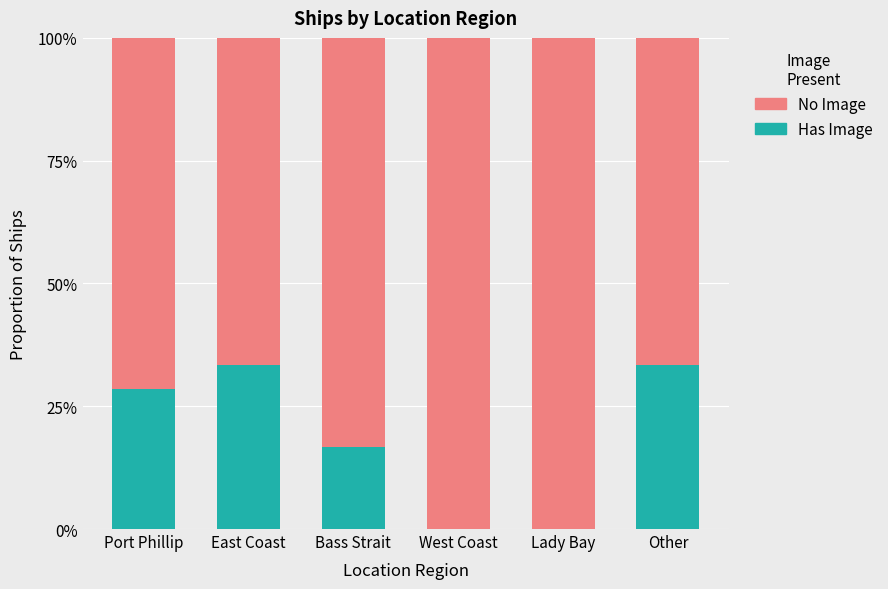

What is the difference between the second highest and minimum values in the Has Image series?

0.3